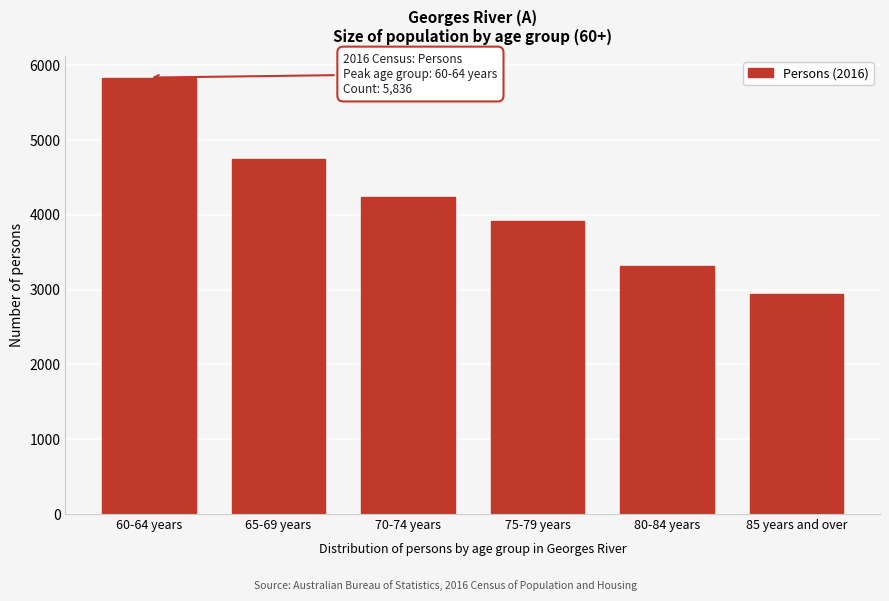

Reading left to right, list all the values displayed in this chart.

60-64 years=5836	65-69 years=4749	70-74 years=4233	75-79 years=3924	80-84 years=3323	85 years and over=2942